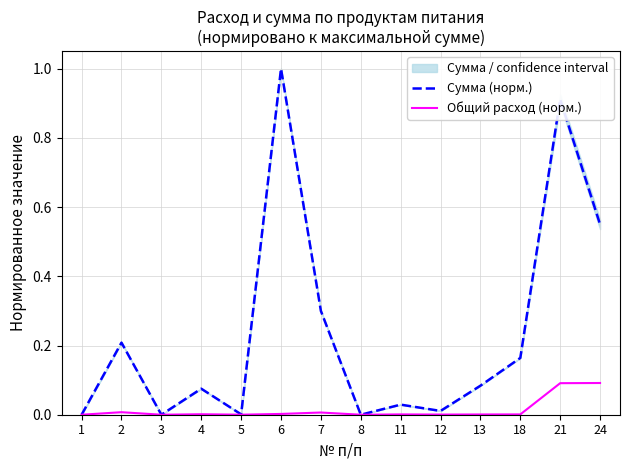

True or false: Сумма (норм.) and Общий расход (норм.) intersect in this chart.

False